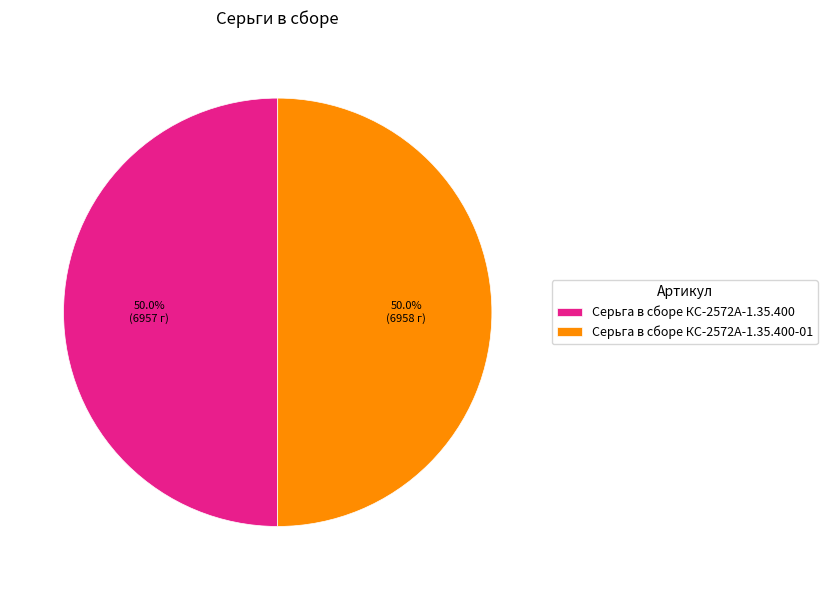

Combined, do Серьга в сборе КС-2572А-1.35.400 and Серьга в сборе КС-2572А-1.35.400-01 account for over 50%?

Yes